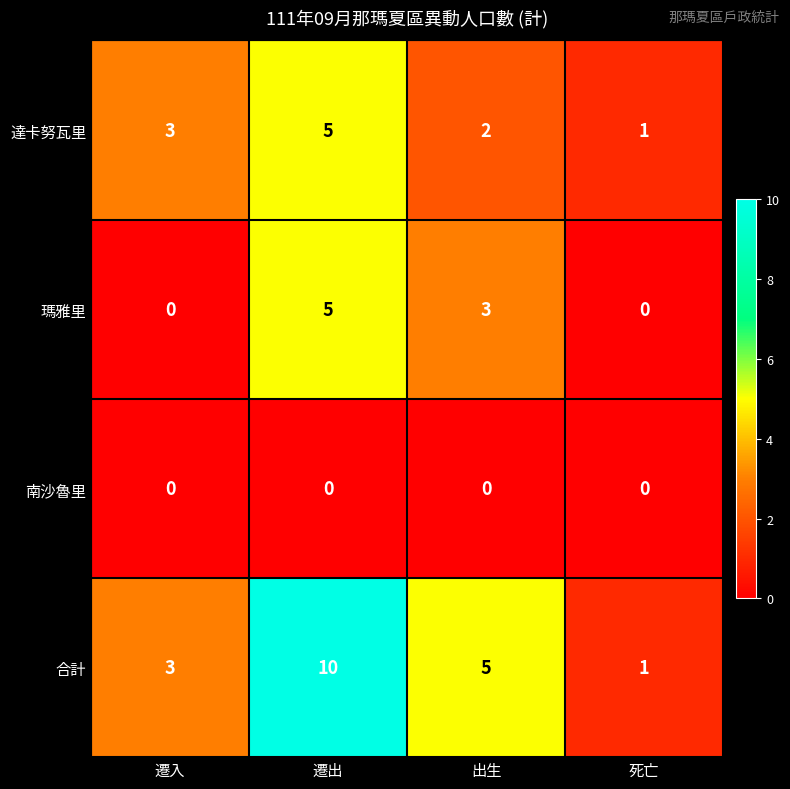

Reading left to right, transcribe all the data shown in this chart.

達卡努瓦里: 遷入=3	遷出=5	出生=2	死亡=1
瑪雅里: 遷入=0	遷出=5	出生=3	死亡=0
南沙魯里: 遷入=0	遷出=0	出生=0	死亡=0
合計: 遷入=3	遷出=10	出生=5	死亡=1